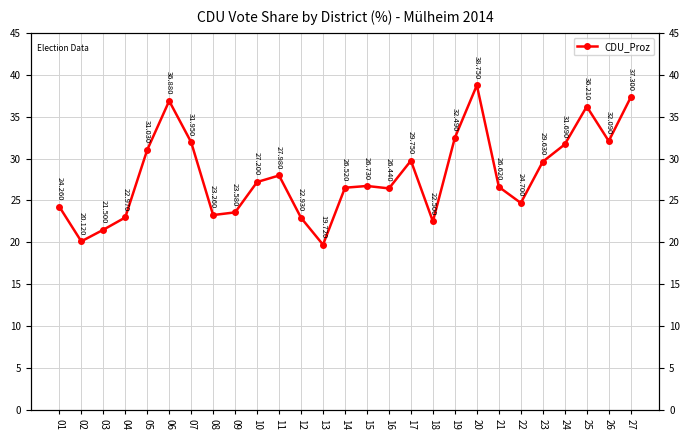

Between 06 and 26, which is larger?

06